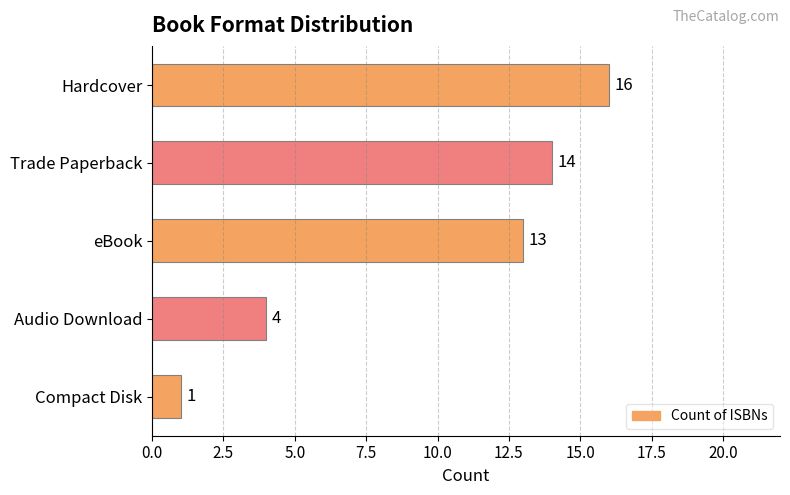

What is the label of the 5th bar from the top?

Compact Disk